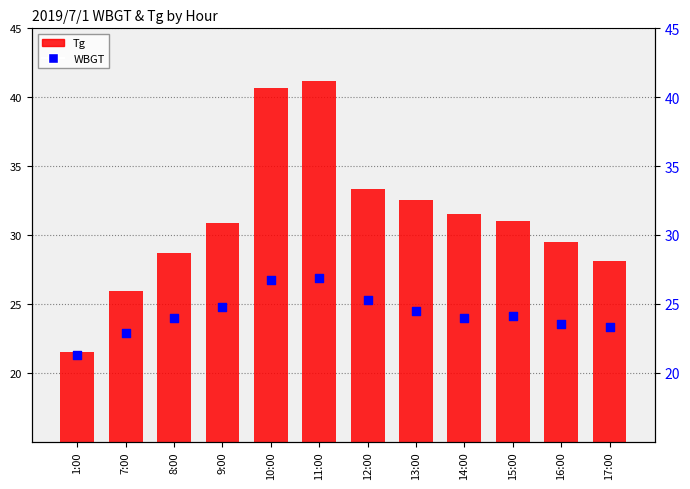

Is the value of Tg at 11:00 greater than the value of WBGT at 16:00?

Yes